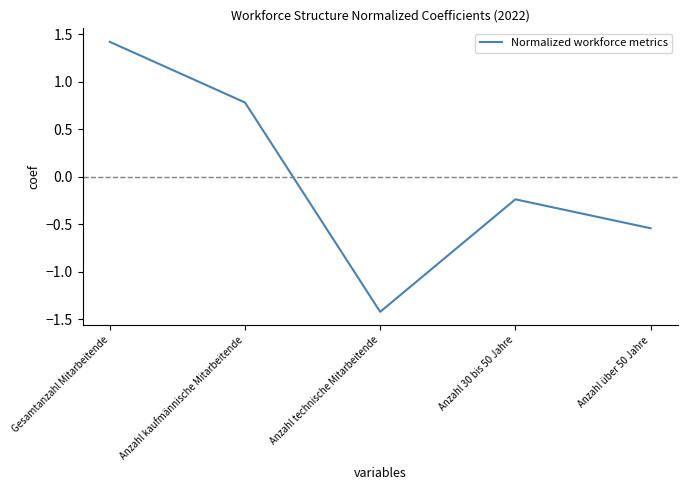

What is the sum of the values at Anzahl 30 bis 50 Jahre and Gesamtanzahl Mitarbeitende?

1.2